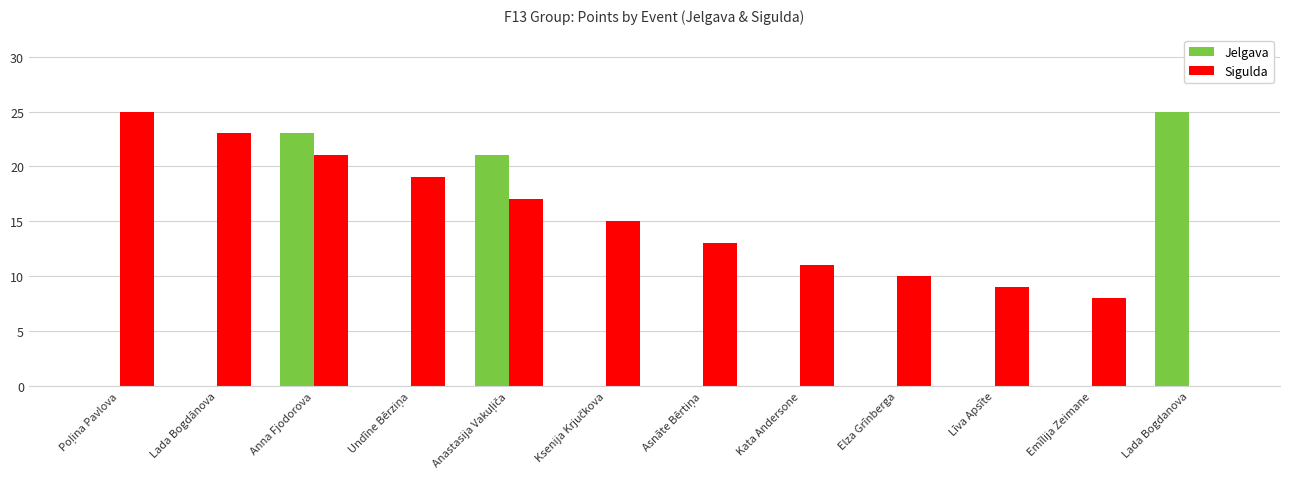

What is the maximum value for Sigulda?

25